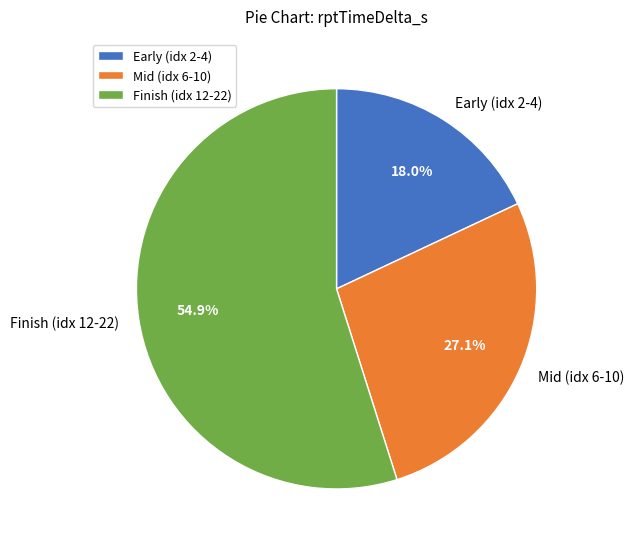

How many slices are in this pie chart?

3